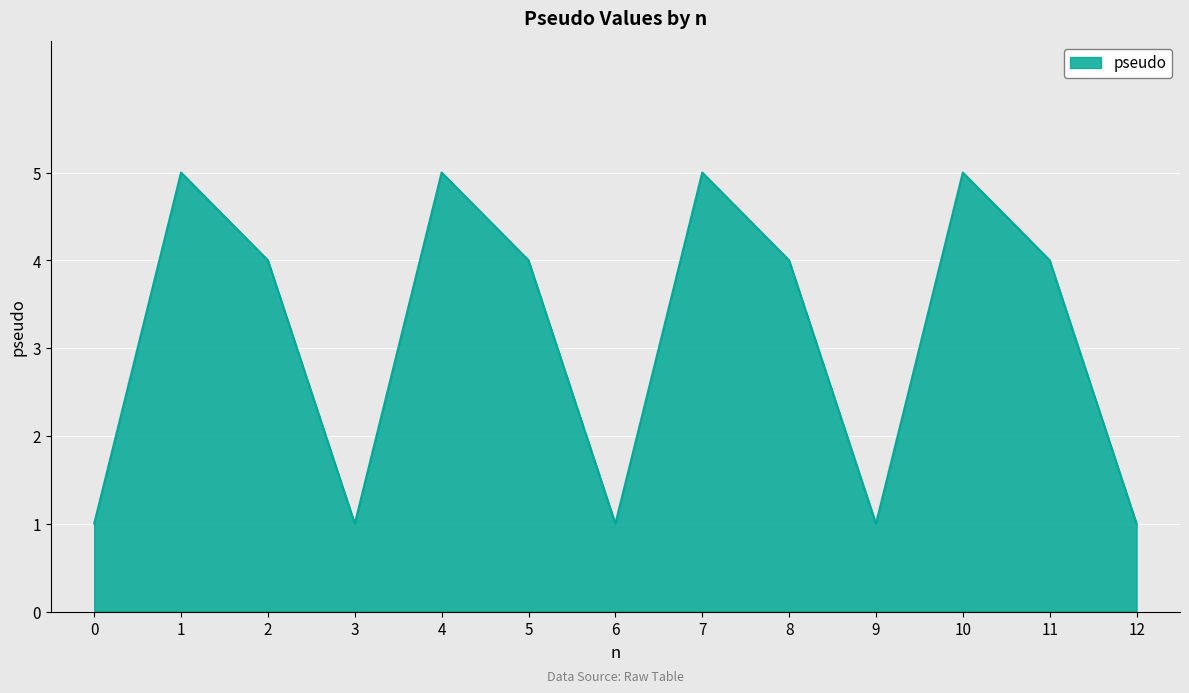

How many lines are shown in the chart?

1